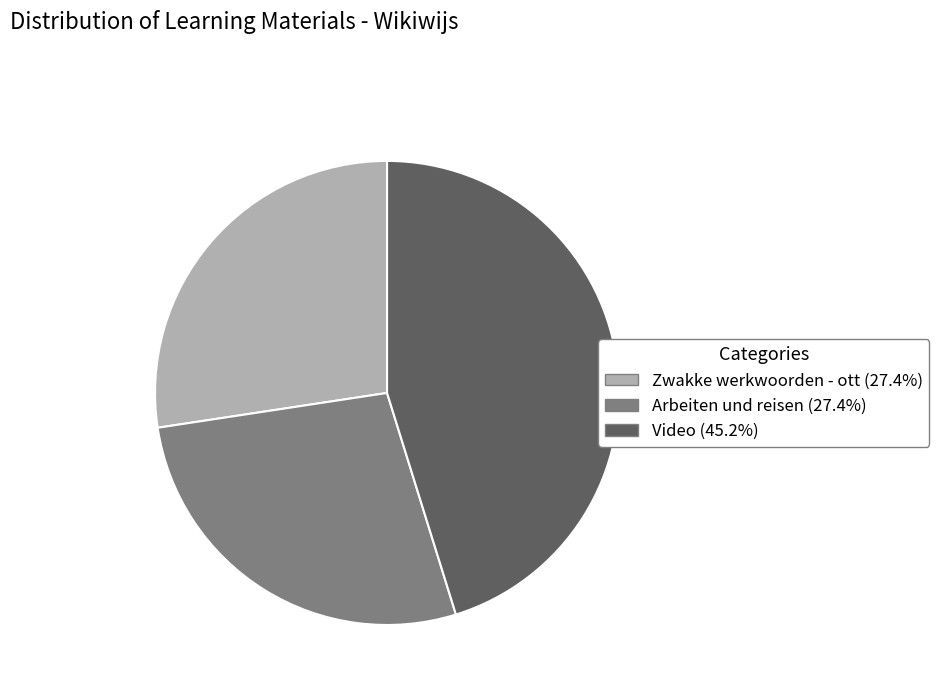

Does Zwakke werkwoorden - ott account for over 50% of the chart?

No